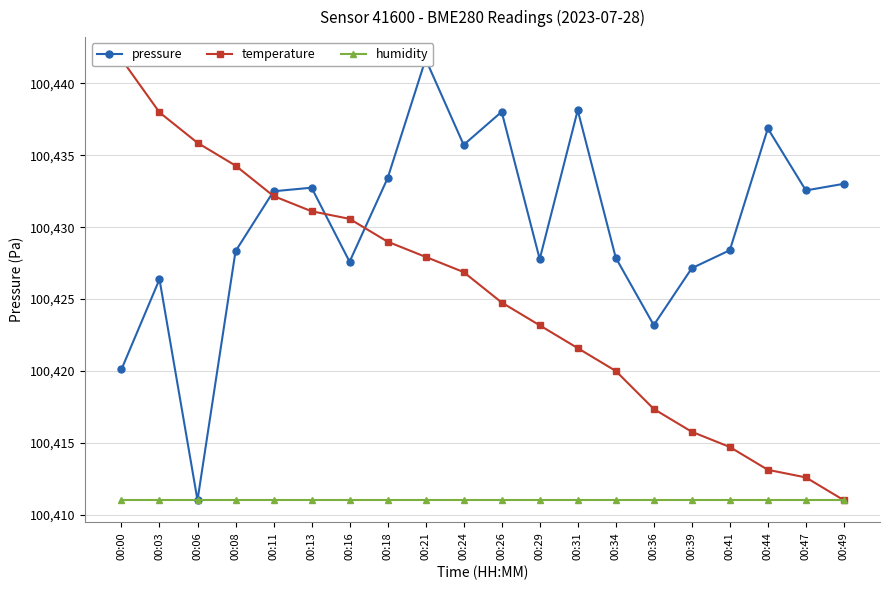

After their last crossing, which series has the higher values: pressure or temperature?

pressure